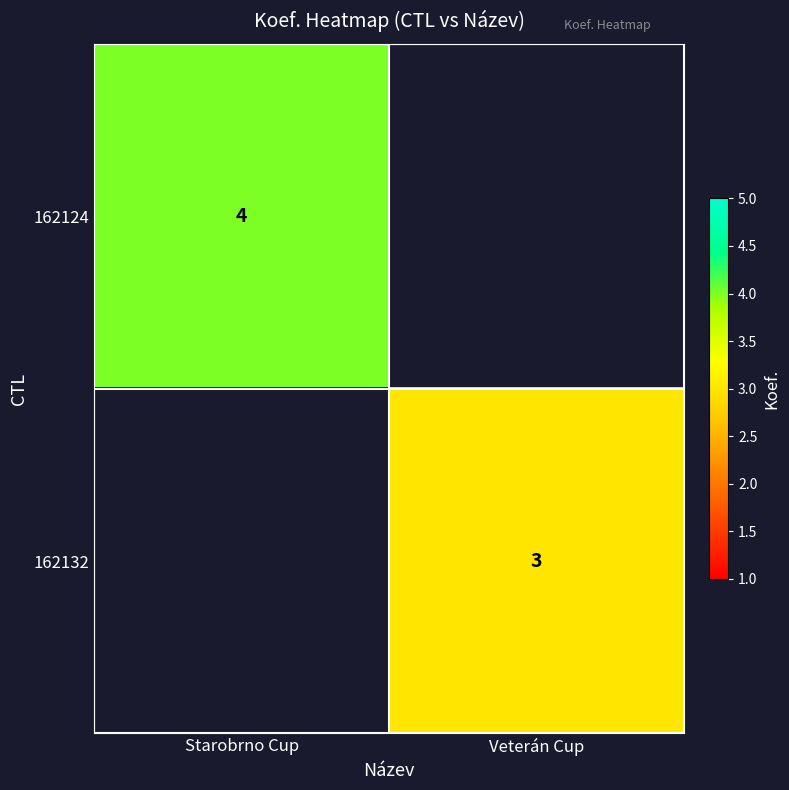

Is it true that 162124 equals 5 at Starobrno Cup?

False